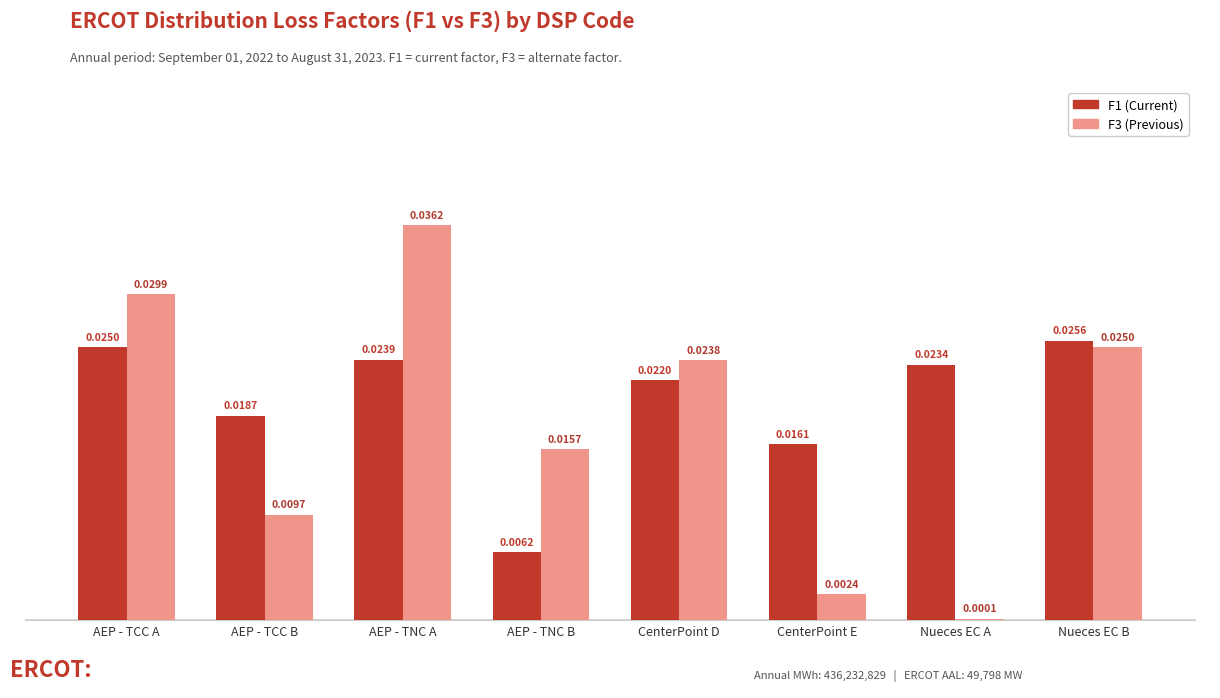

What is the total value across all series at AEP - TCC A?

0.1